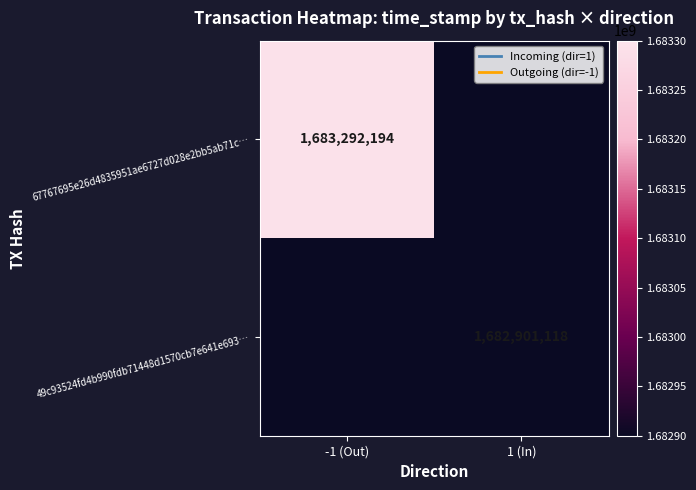

At which category does the chart reach its minimum across all series?

1 (In)